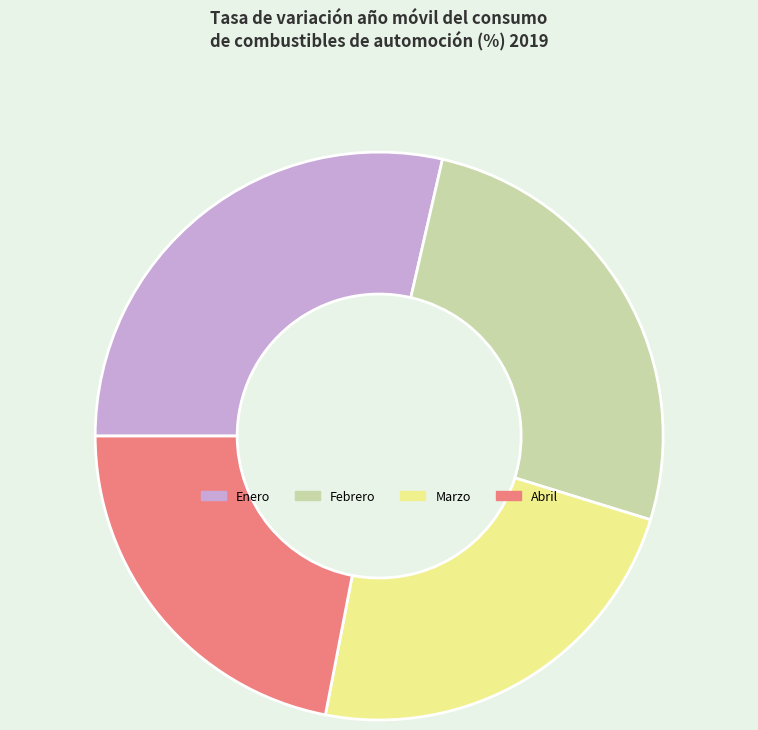

What is the ratio of the value at Enero to the value at Febrero?

1.1